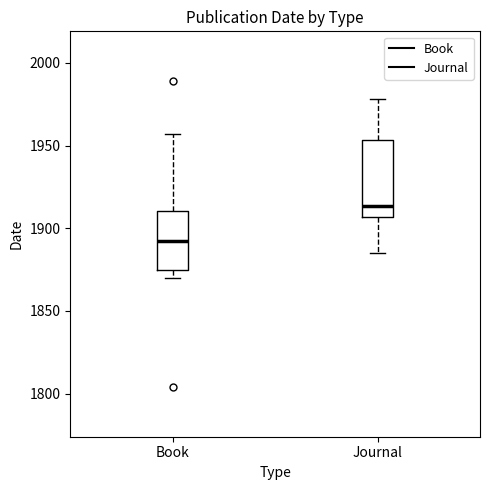

Where does the upper whisker of the box for Journal end on the y-axis? The values are not printed on the chart, so give them approximately, as read against the axis.

1980